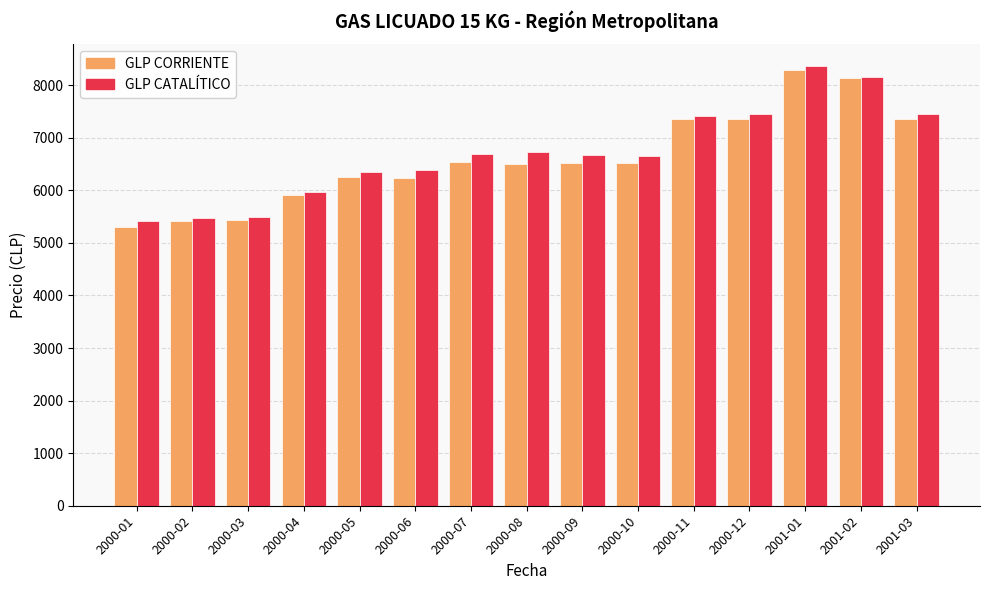

At which category is the sum across all series the highest?

2001-01